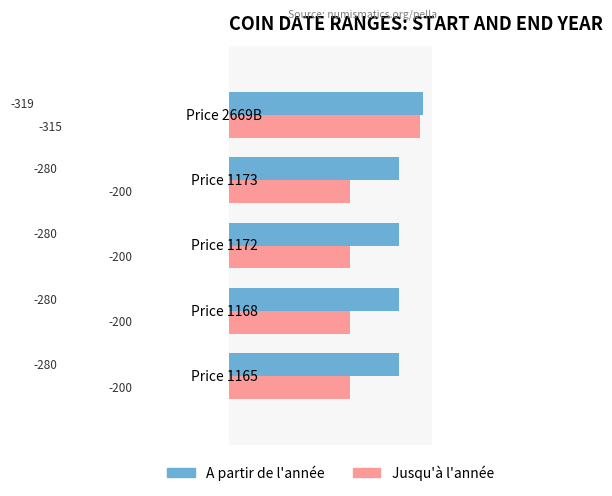

What is the greatest value displayed?

319